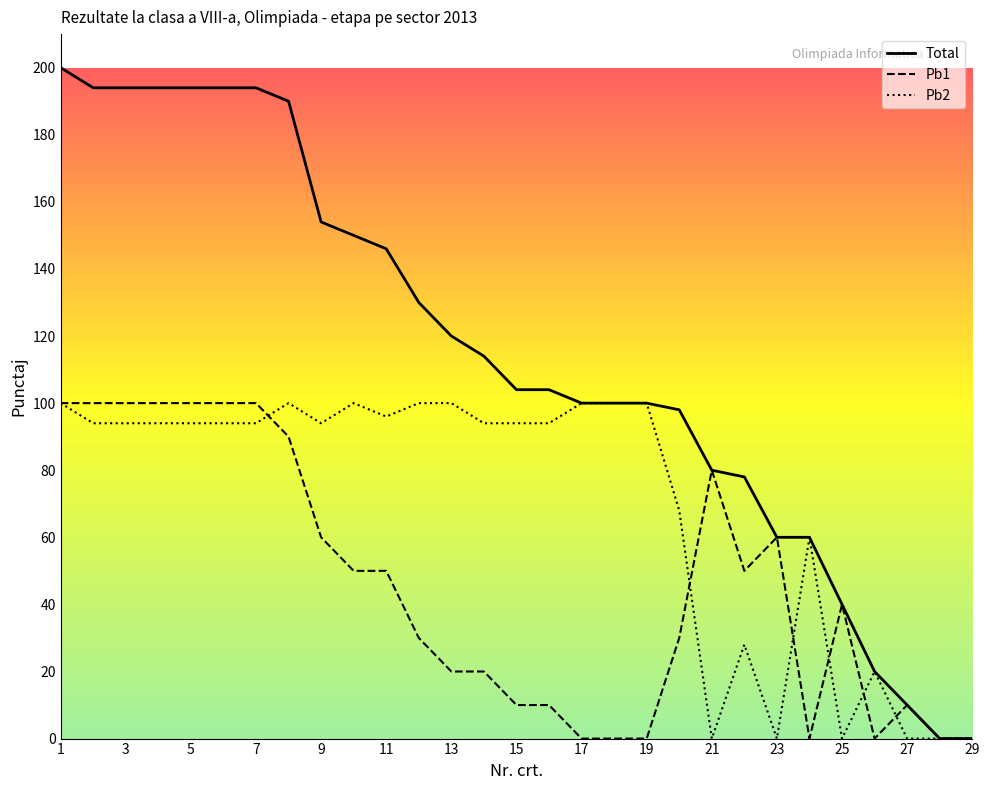

How many distinct data groups are displayed?

3